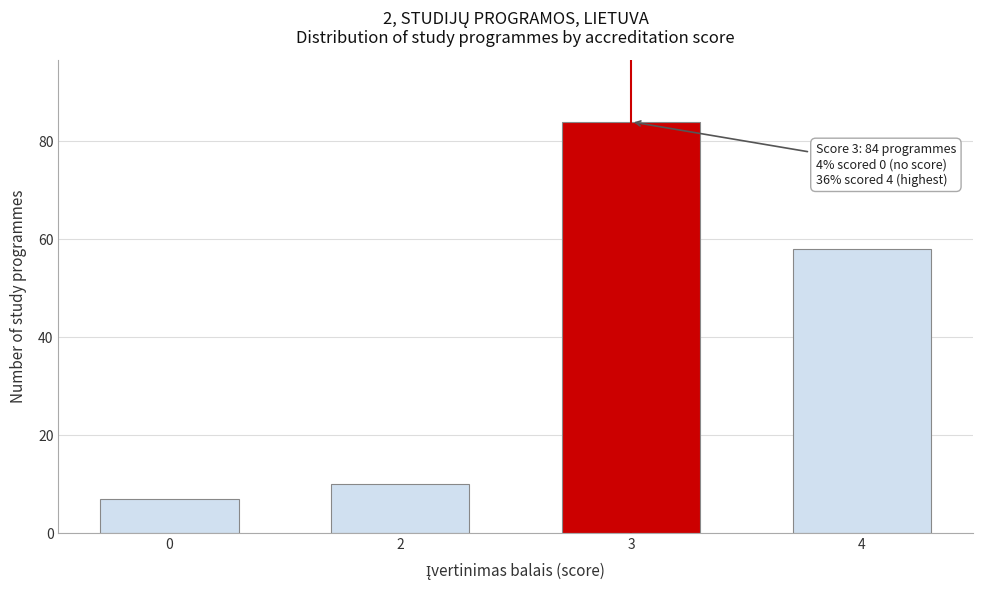

Reading left to right, list all the values displayed in this chart.

7	10	84	58